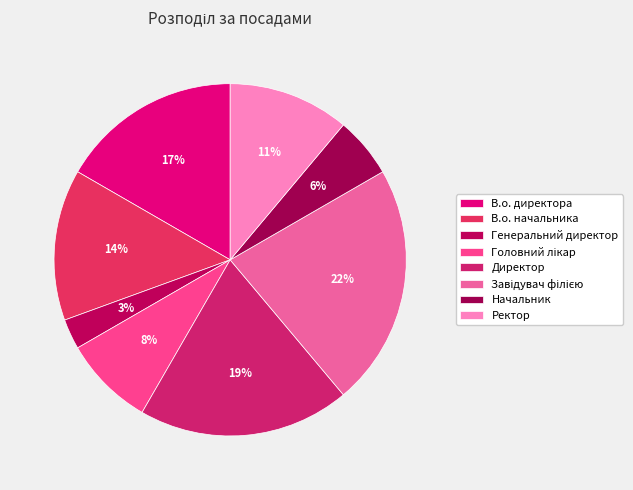

To the nearest percent, what percentage of the pie is В.о. директора?

17%